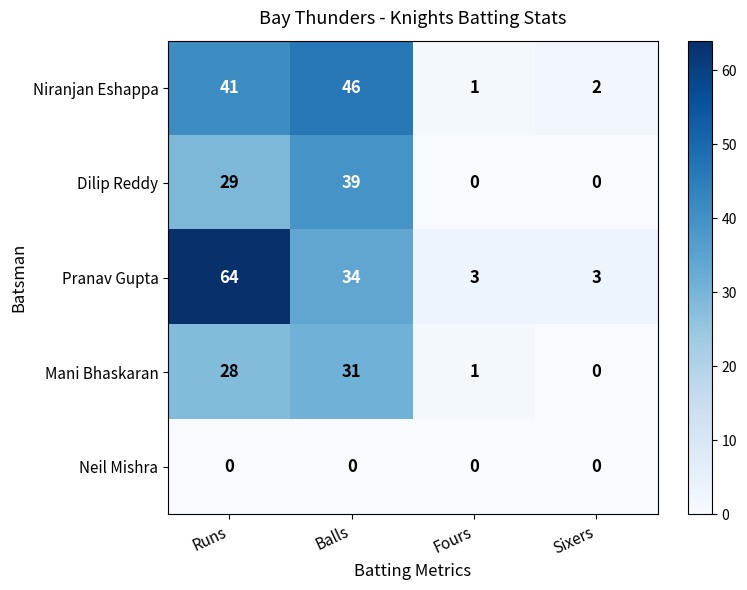

Where is Pranav Gupta nearest to the value 33?

Balls